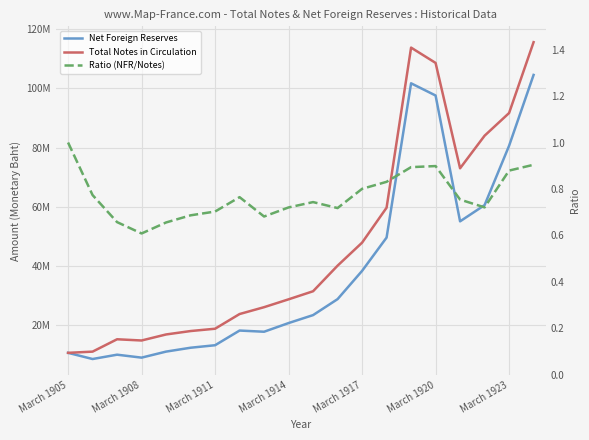

What is the value of the Net Foreign Reserves point at the 15th from the left?

101706429.0